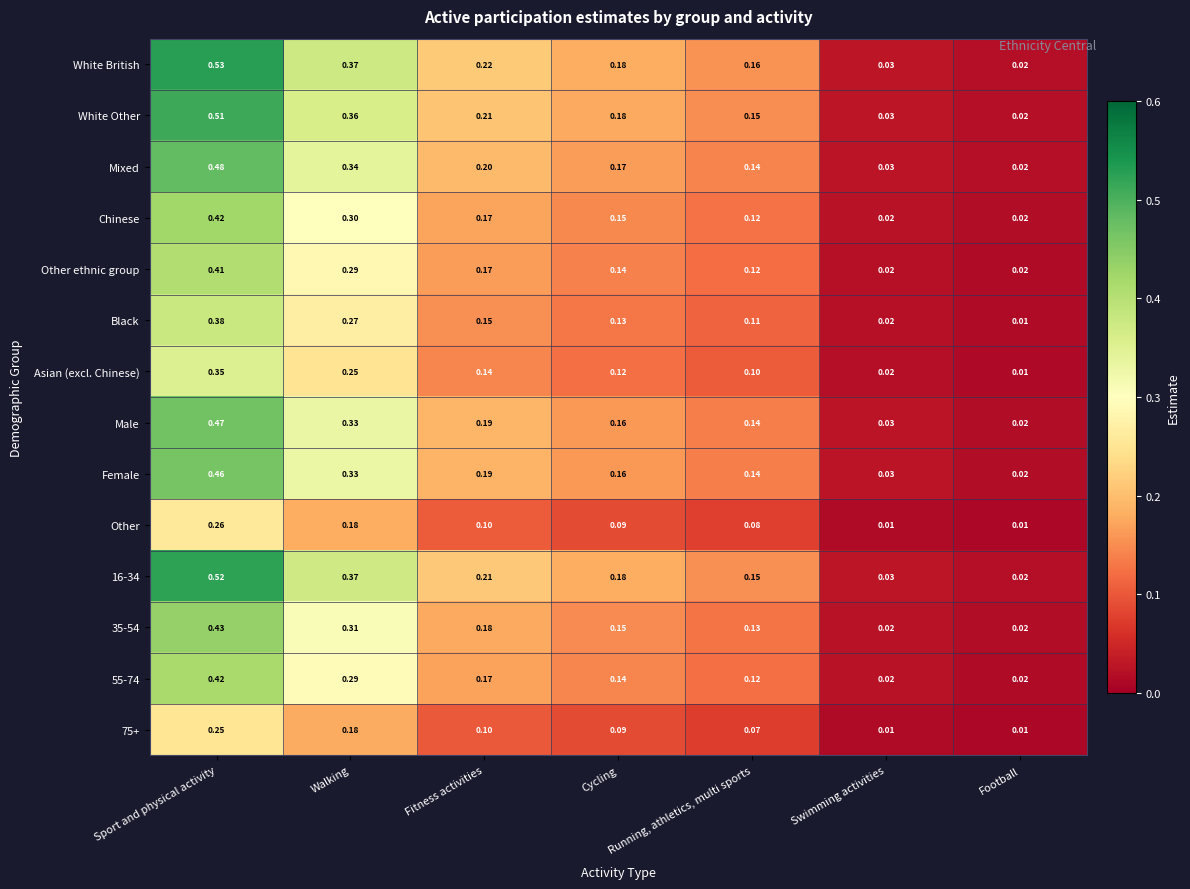

At which category is the sum across all series the highest?

Sport and physical activity